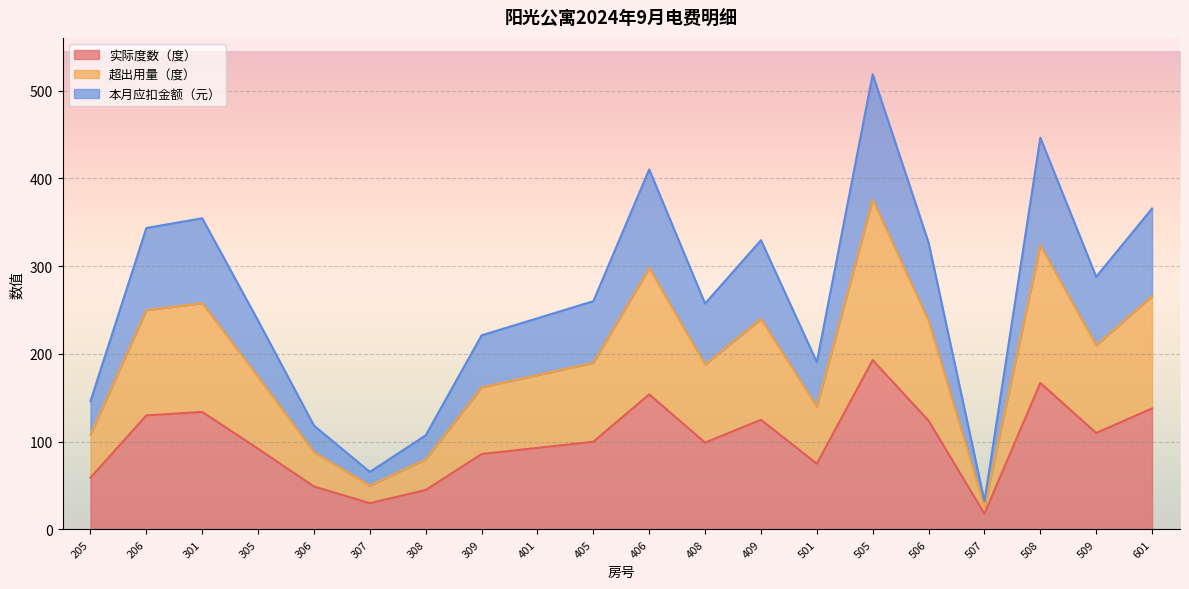

Which label corresponds to the largest value in the chart?

505